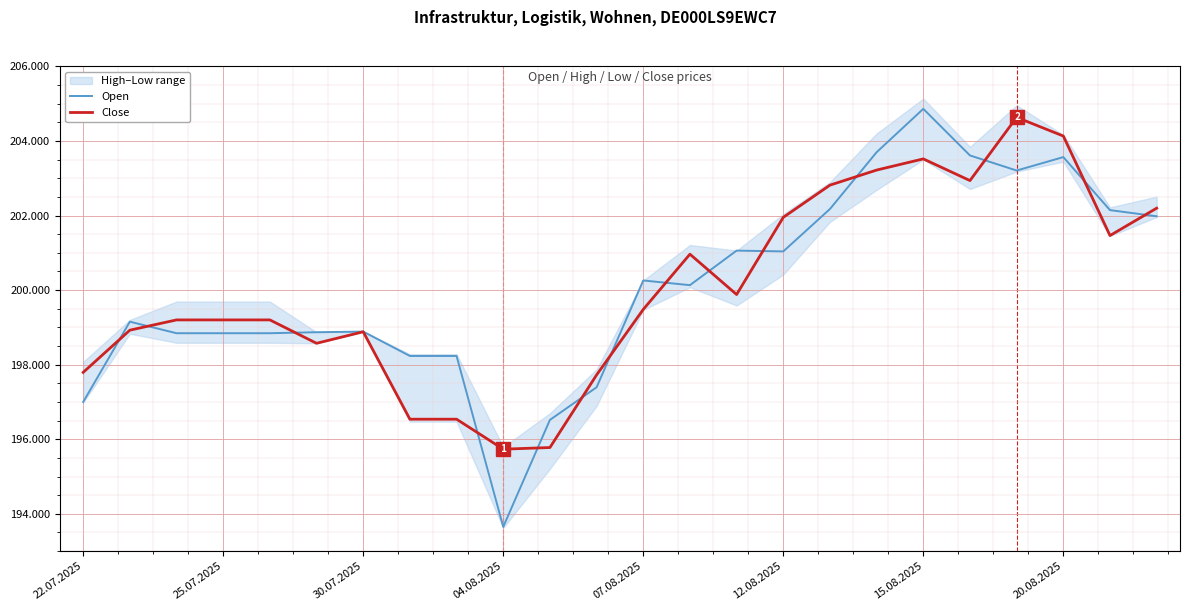

Rank the series by their maximum value, from lowest to highest.

Close, Open